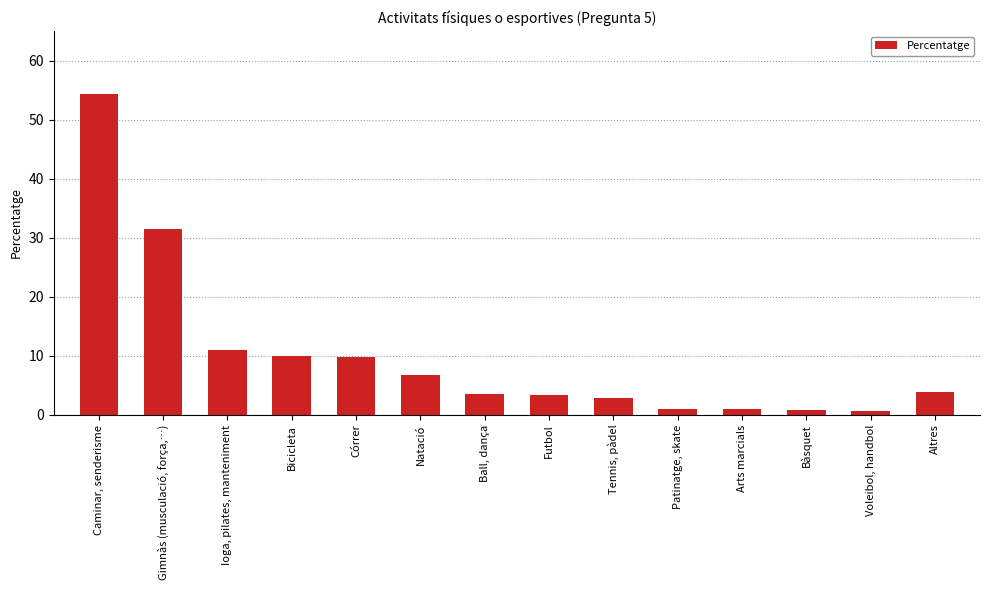

Between Caminar, senderisme and Patinatge, skate, which is larger?

Caminar, senderisme